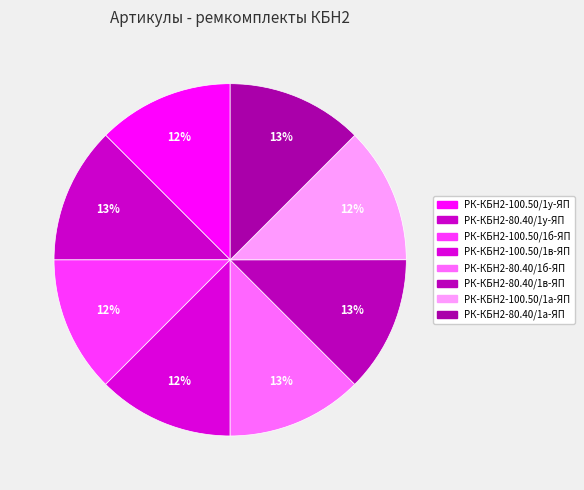

How many slices are in this pie chart?

8